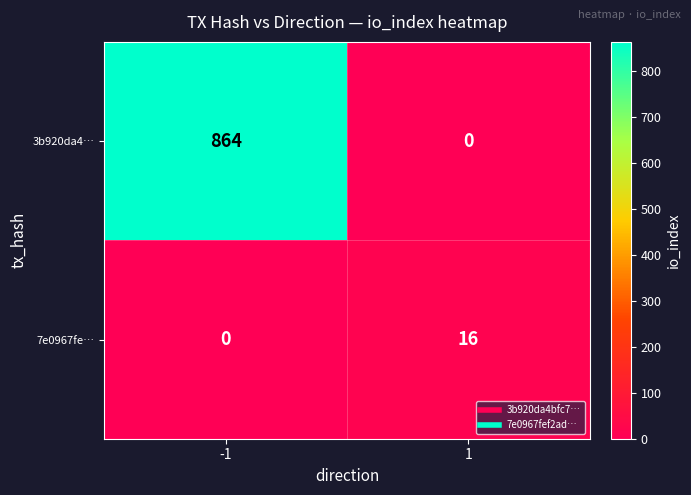

Reading left to right, transcribe all the data shown in this chart.

3b920da4…: 864	0
7e0967fe…: 0	16